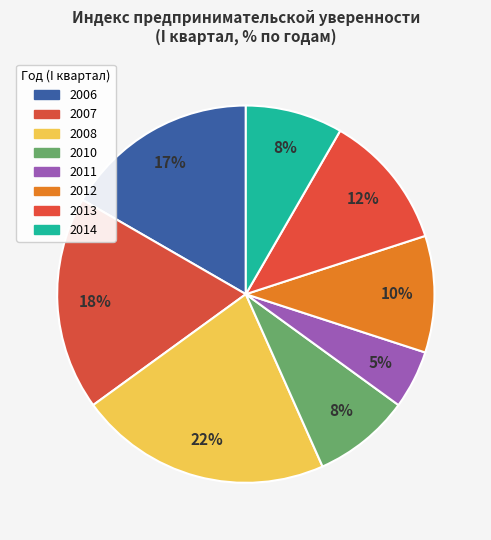

How many segments does this pie chart have?

8